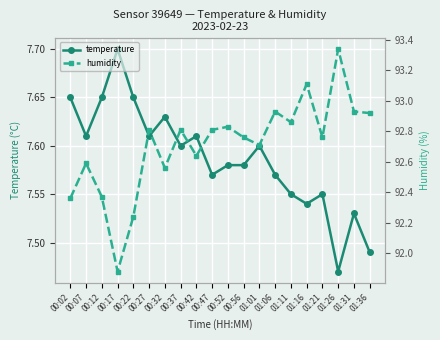

The temperature series shows 12.0 at 00:47. True or false?

False